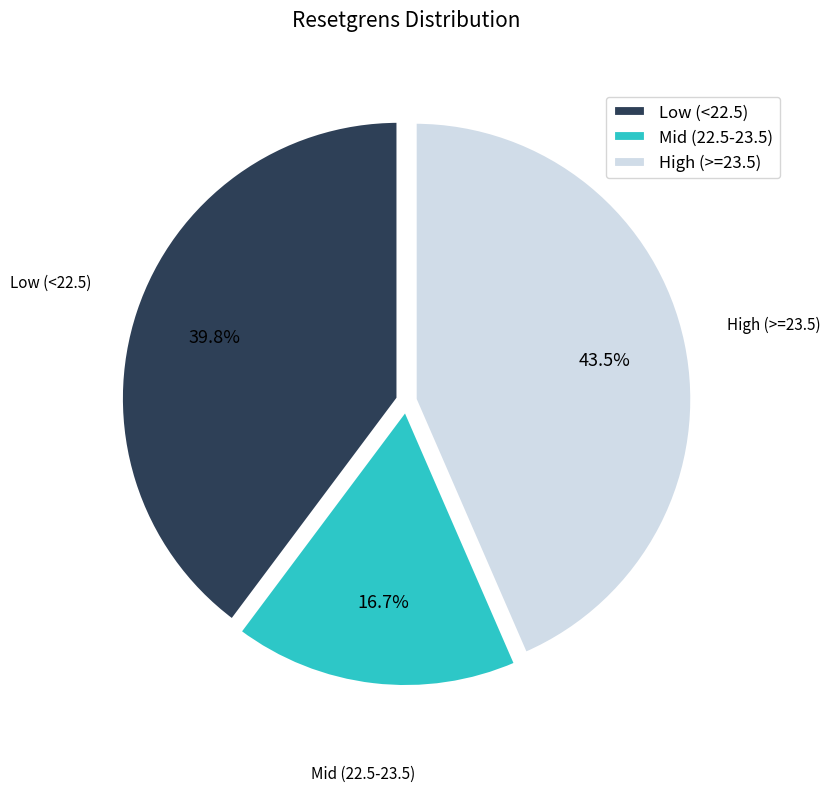

Do Mid (22.5-23.5) and Low (<22.5) together represent more than half of the pie?

Yes